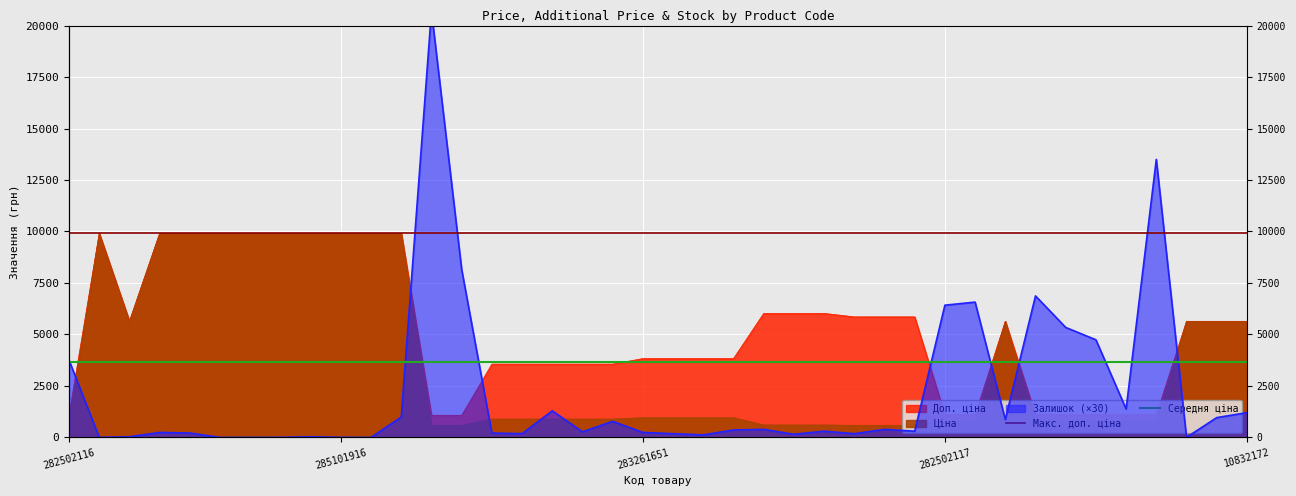

How many lines are shown in the chart?

3